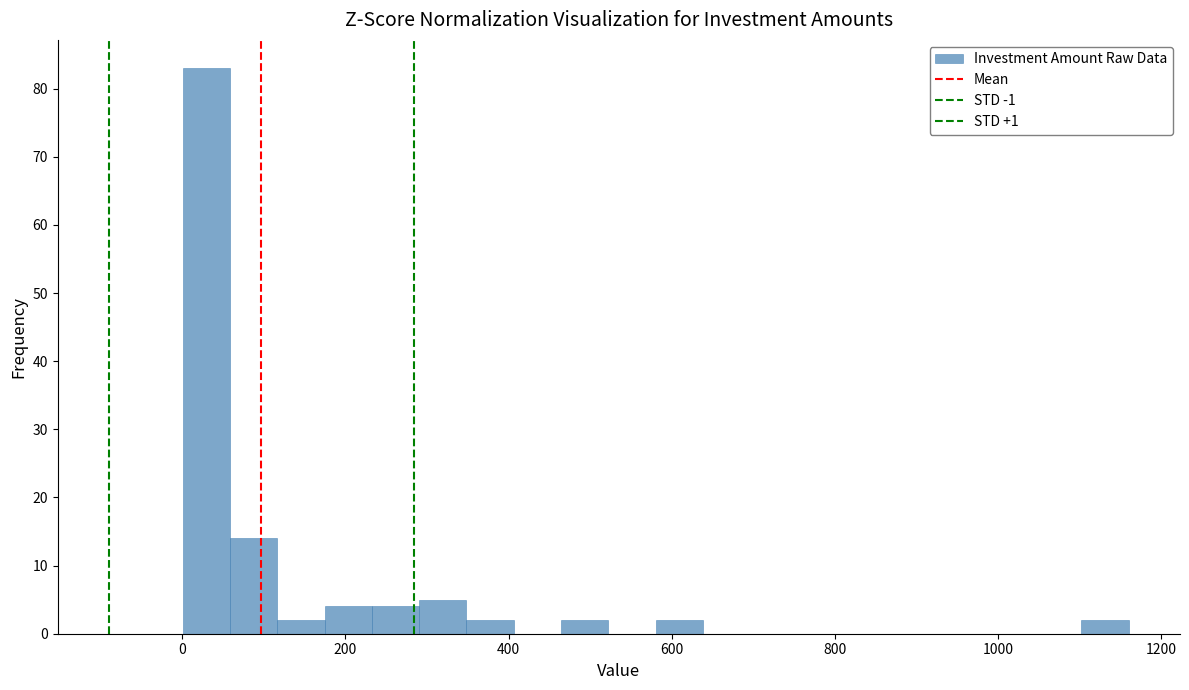

Around what value on the x-axis is the tallest bar? Give the approximate position of its centre, as read against the axis.

20